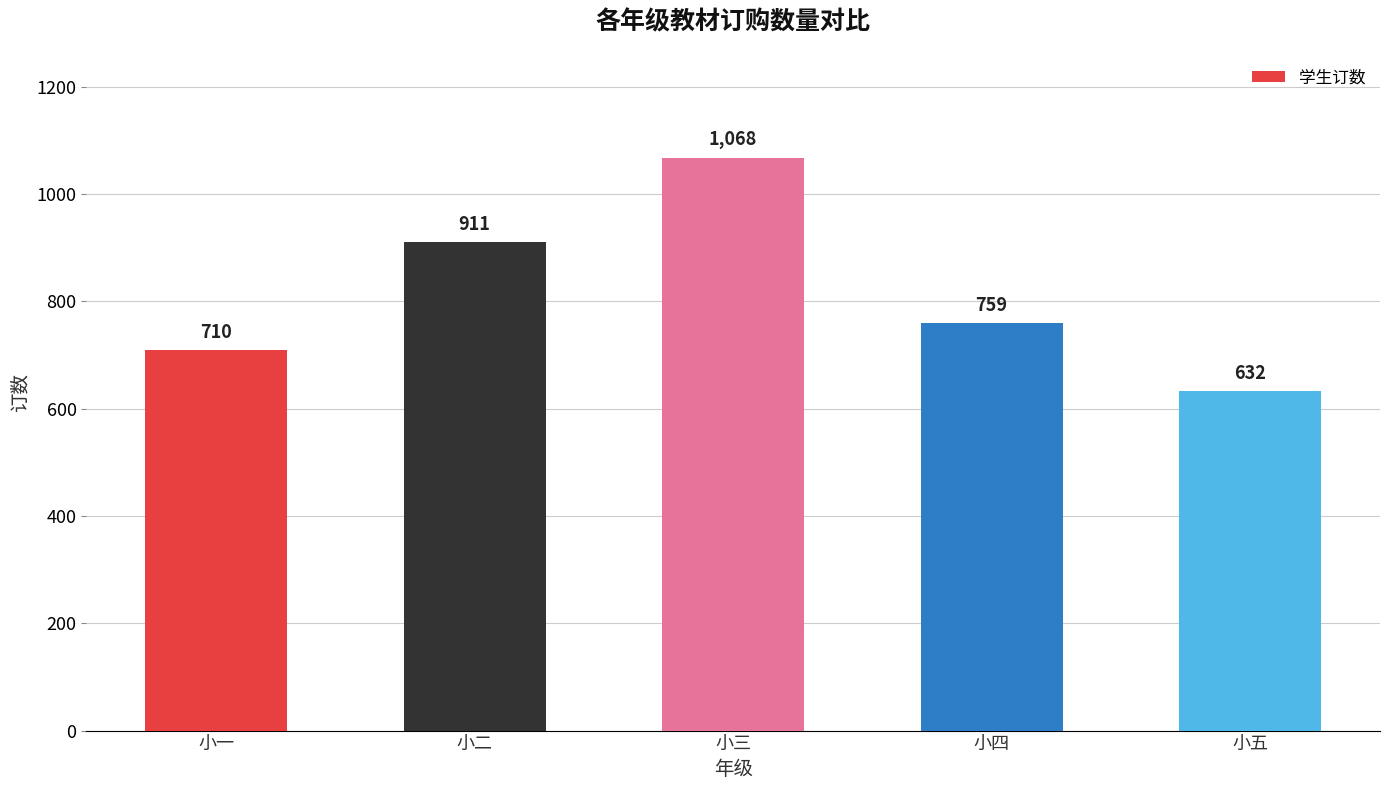

Does the chart contain any negative values?

No